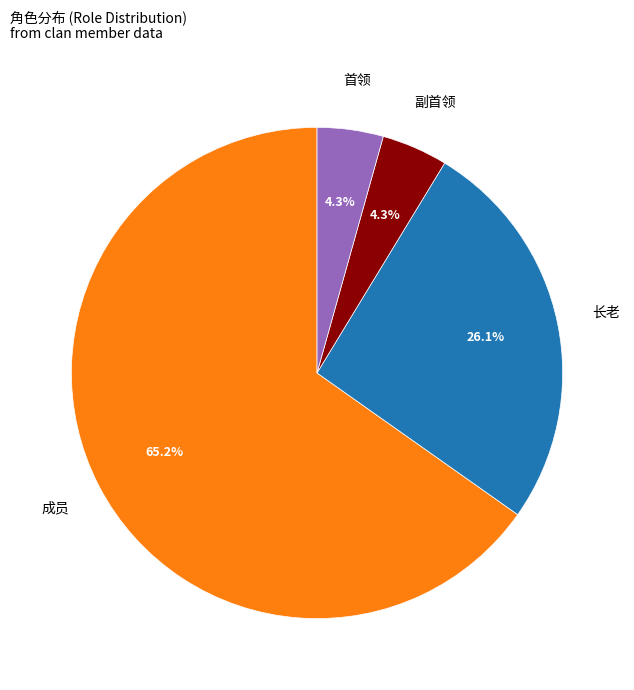

How many slices are in this pie chart?

4